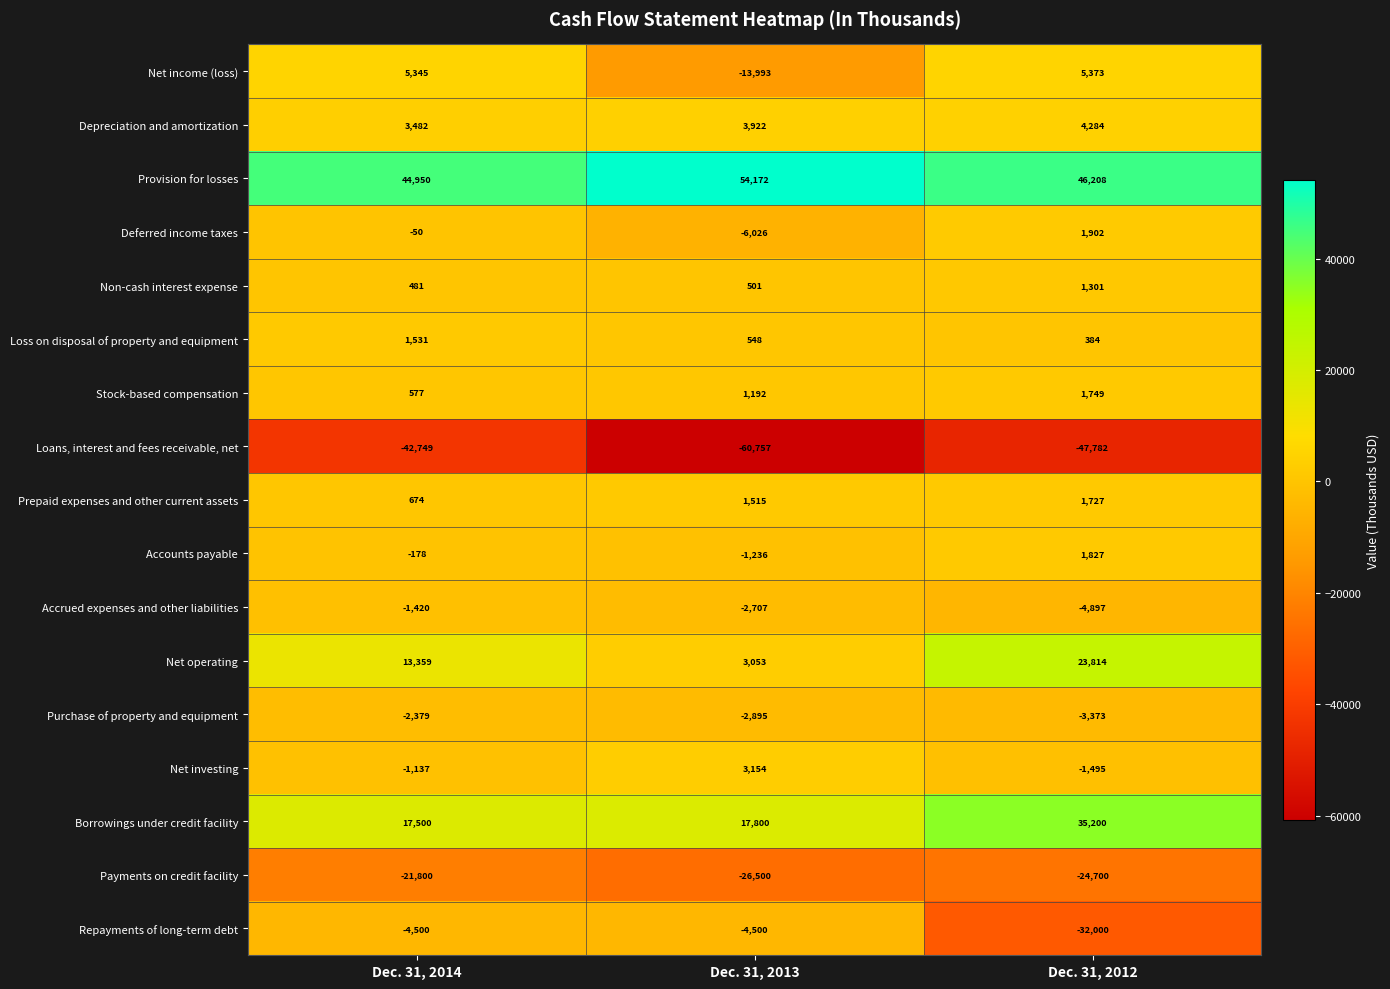

What is the total value across all series at Dec. 31, 2012?

9522